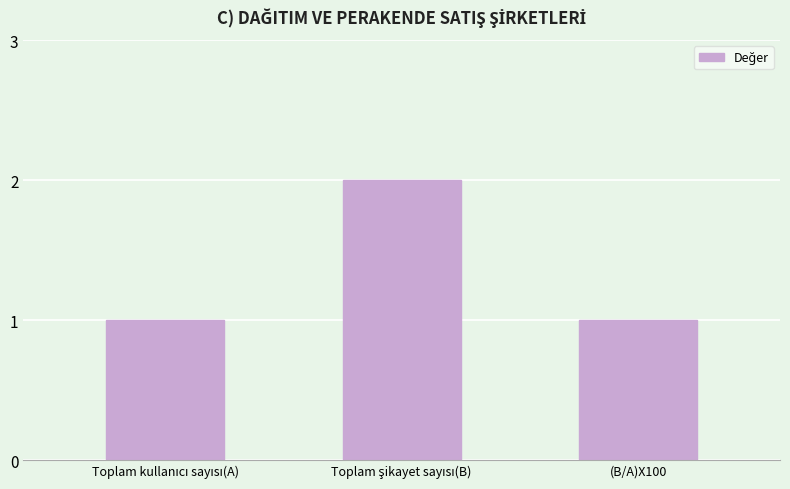

What is the sum of all values?

4